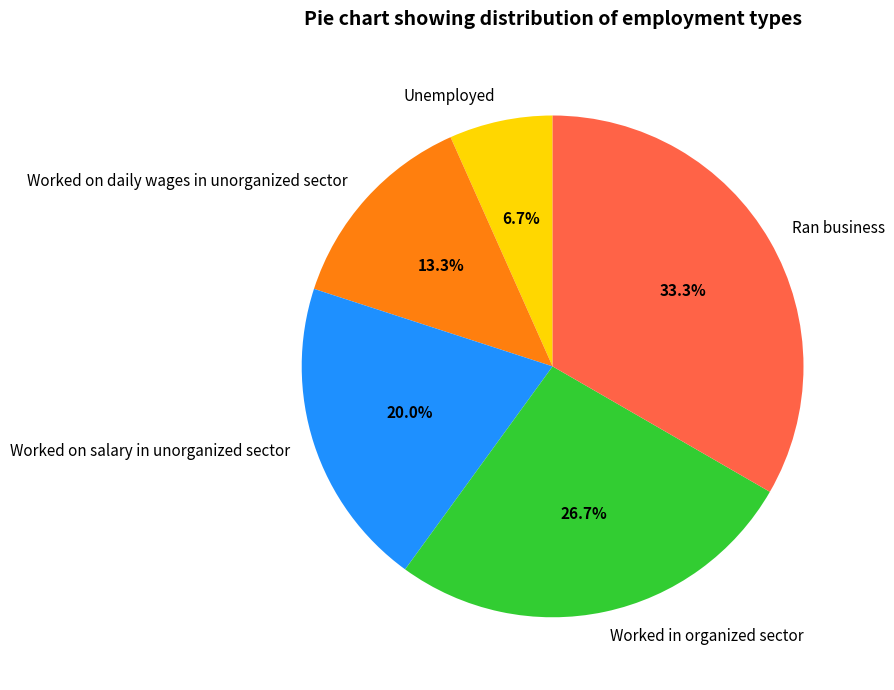

To the nearest percent, what is the average slice percentage?

20%